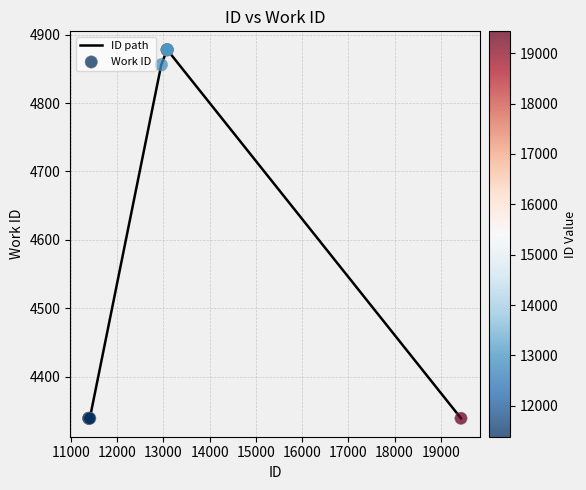

What is the smallest value displayed?

4339